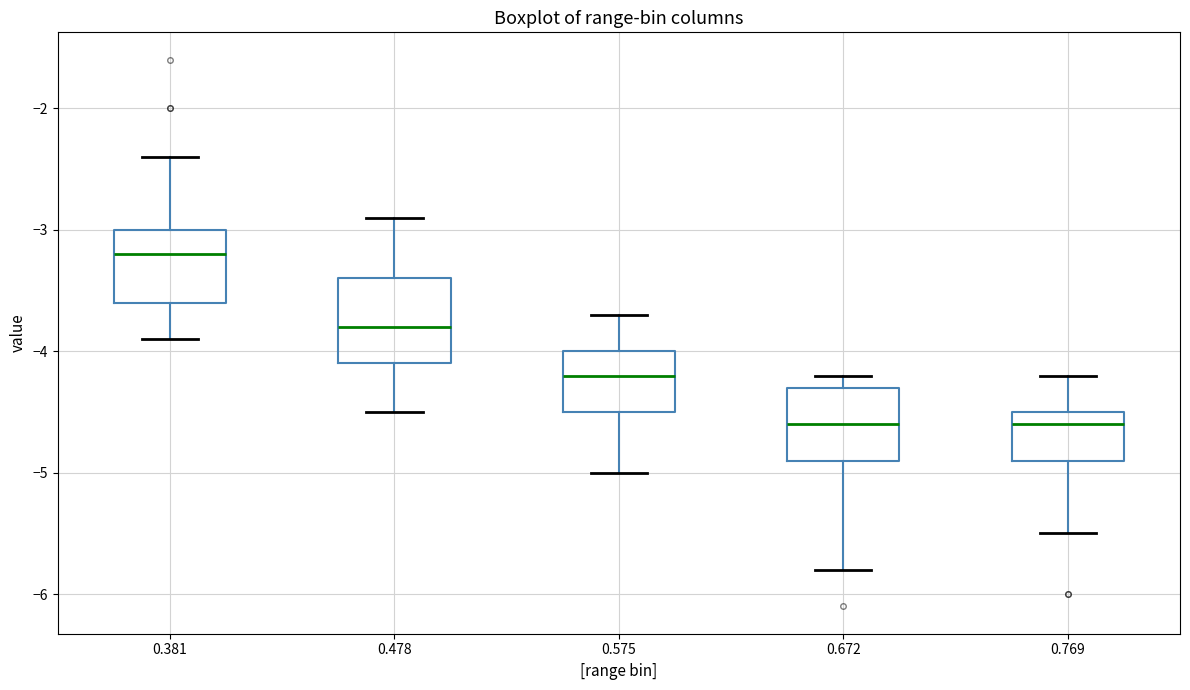

Where is the upper edge of the box at x = 0.478 on the y-axis? The values are not printed on the chart, so give them approximately, as read against the axis.

-3.4